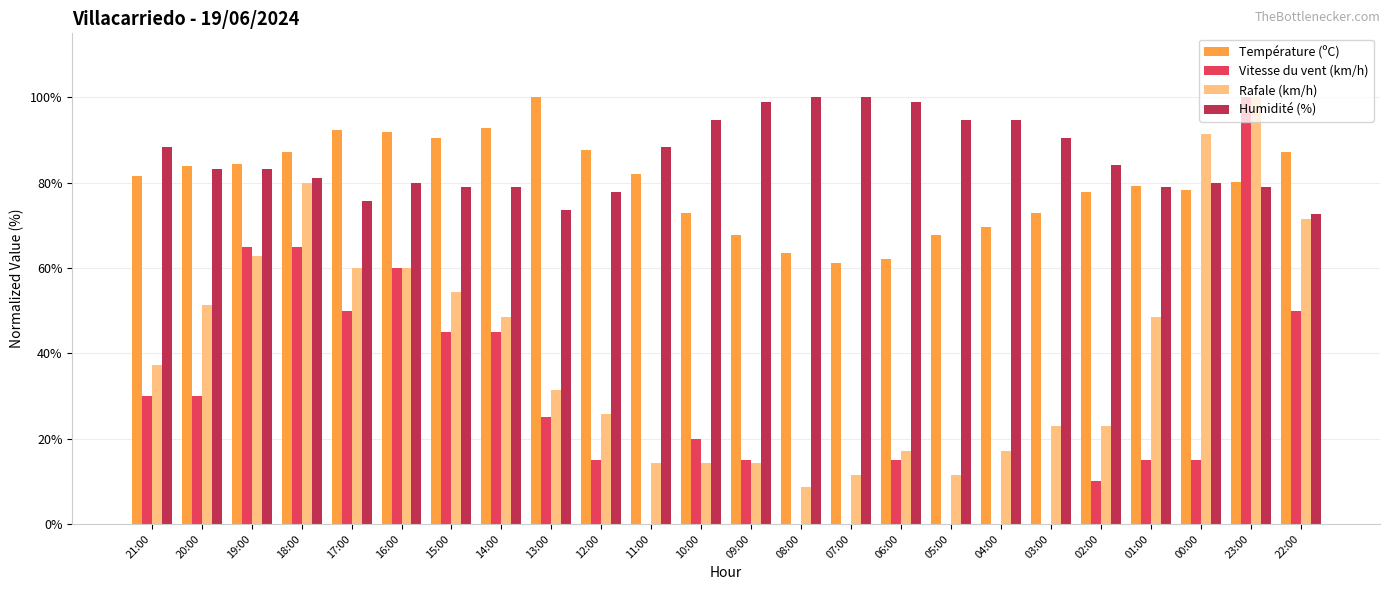

The Vitesse du vent (km/h) series shows 15.0 at 12:00. True or false?

True